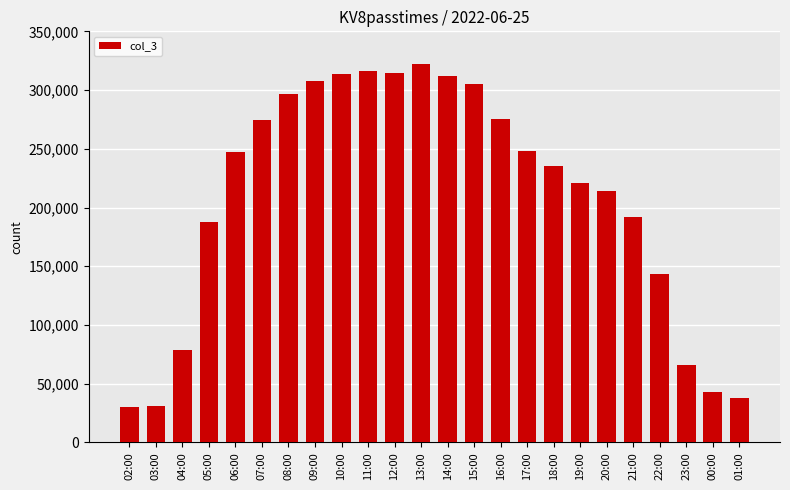

What is the maximum value shown in the chart?

322172